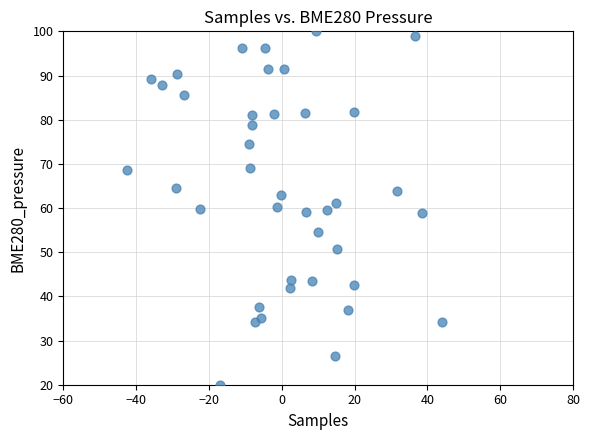

What is the range of Y values (max minus min)?

80.0